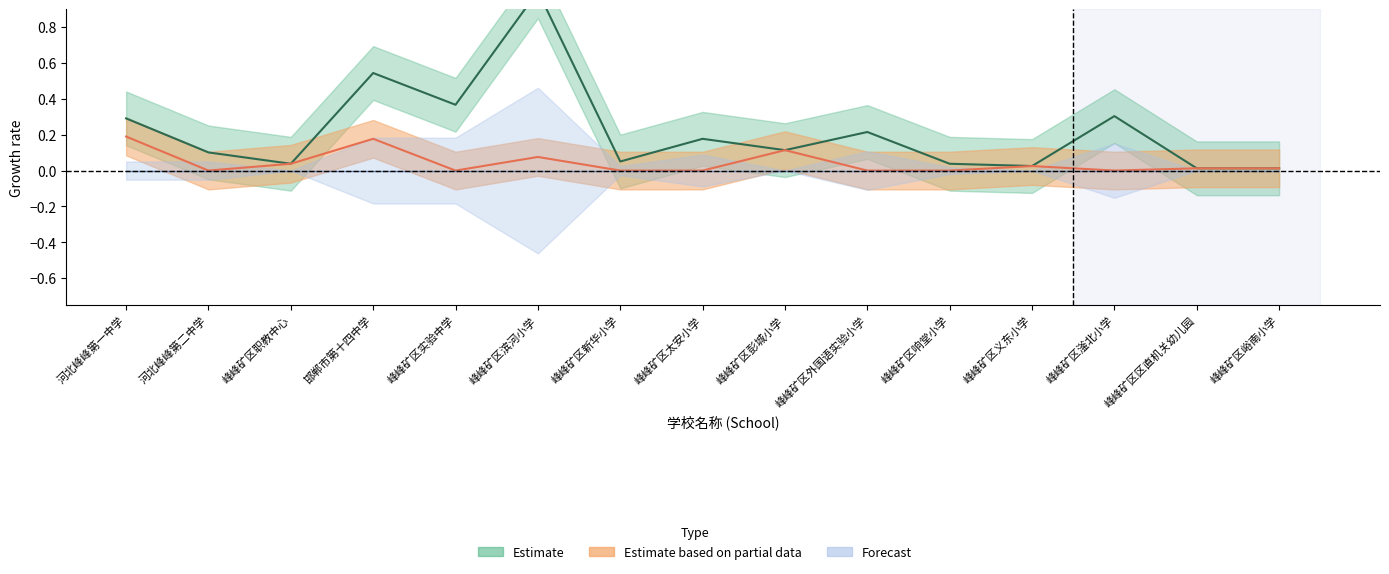

Does the chart have visible grid lines?

No